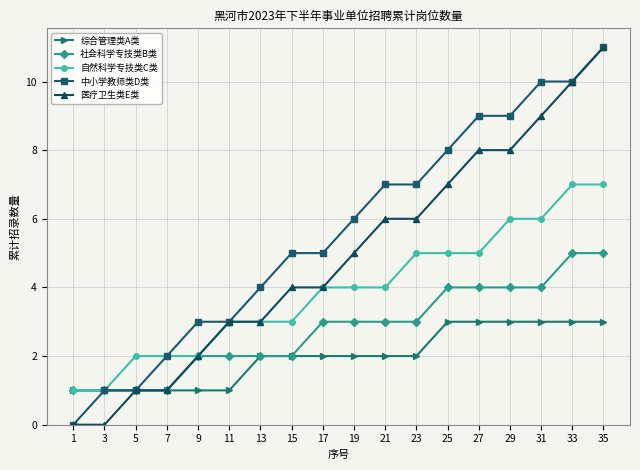

Rank the series by their average value, from lowest to highest.

综合管理类A类, 社会科学专技类B类, 自然科学专技类C类, 医疗卫生类E类, 中小学教师类D类